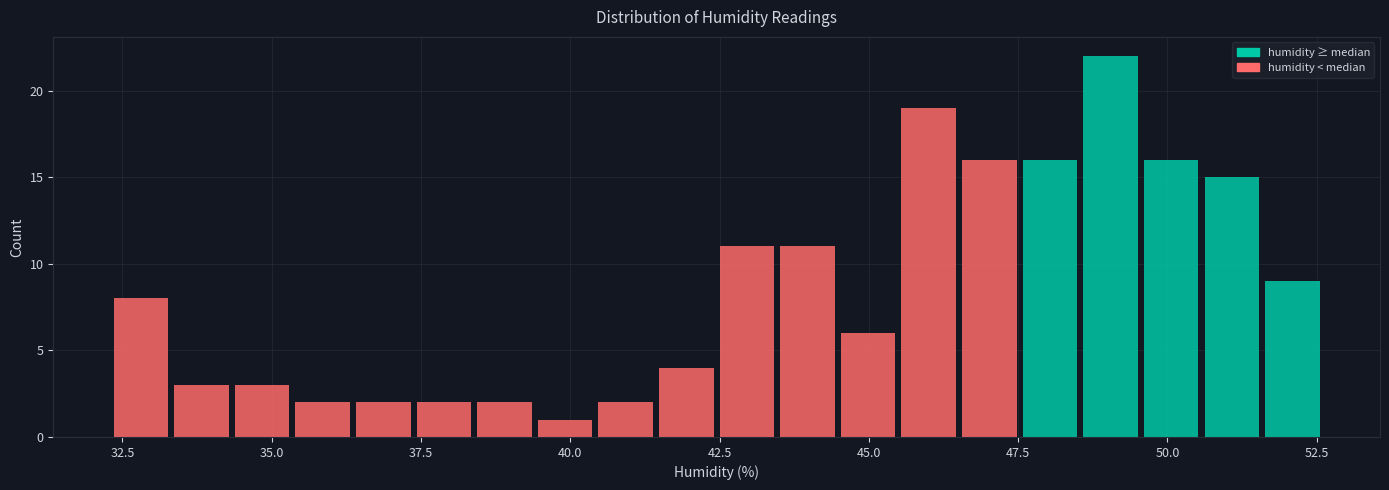

Read against the x-axis, roughly where is the centre of the tallest bar?

49.0